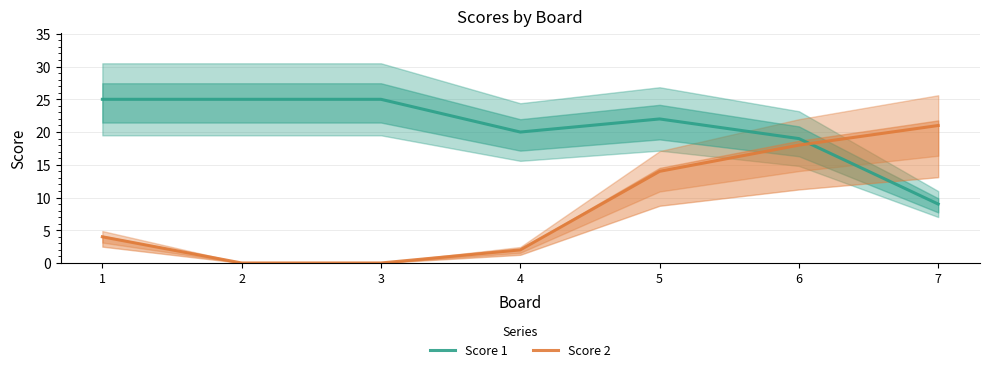

True or false: Score 2 and Score 1 intersect in this chart.

True